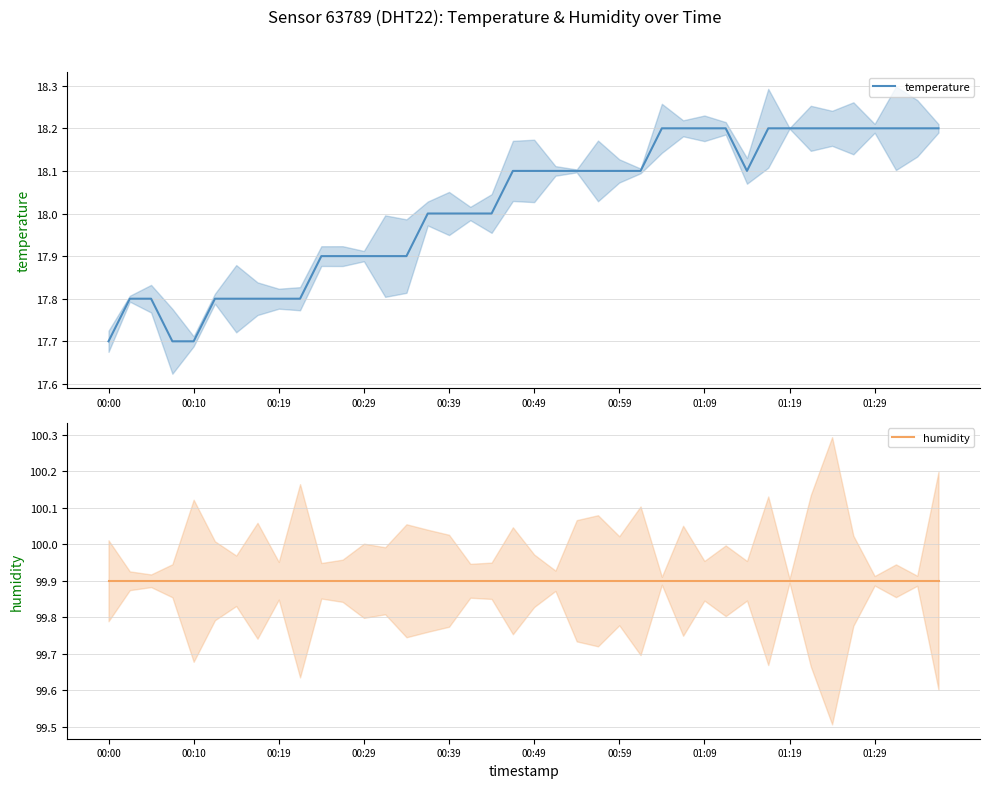

What is the value of the humidity point at the 4th from the left?

99.9